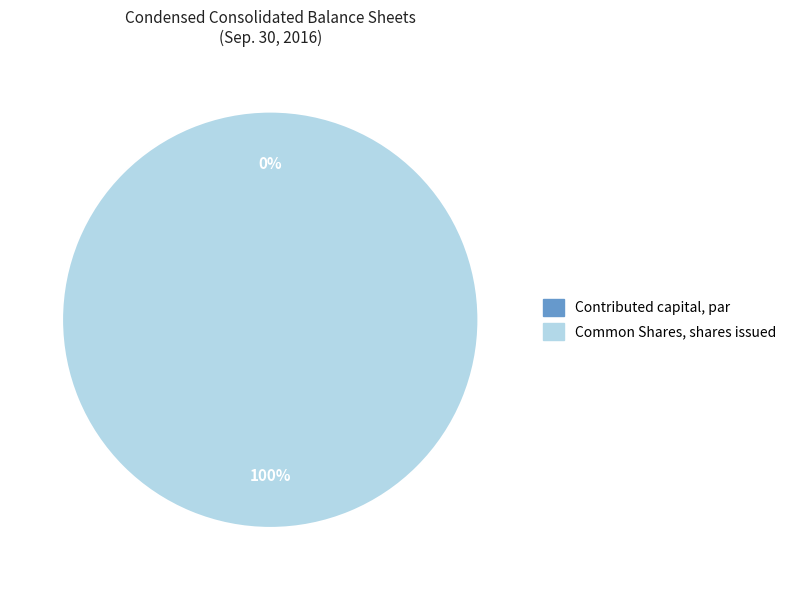

The Common Shares, shares issued slice represents 95% of the pie. True or false?

False